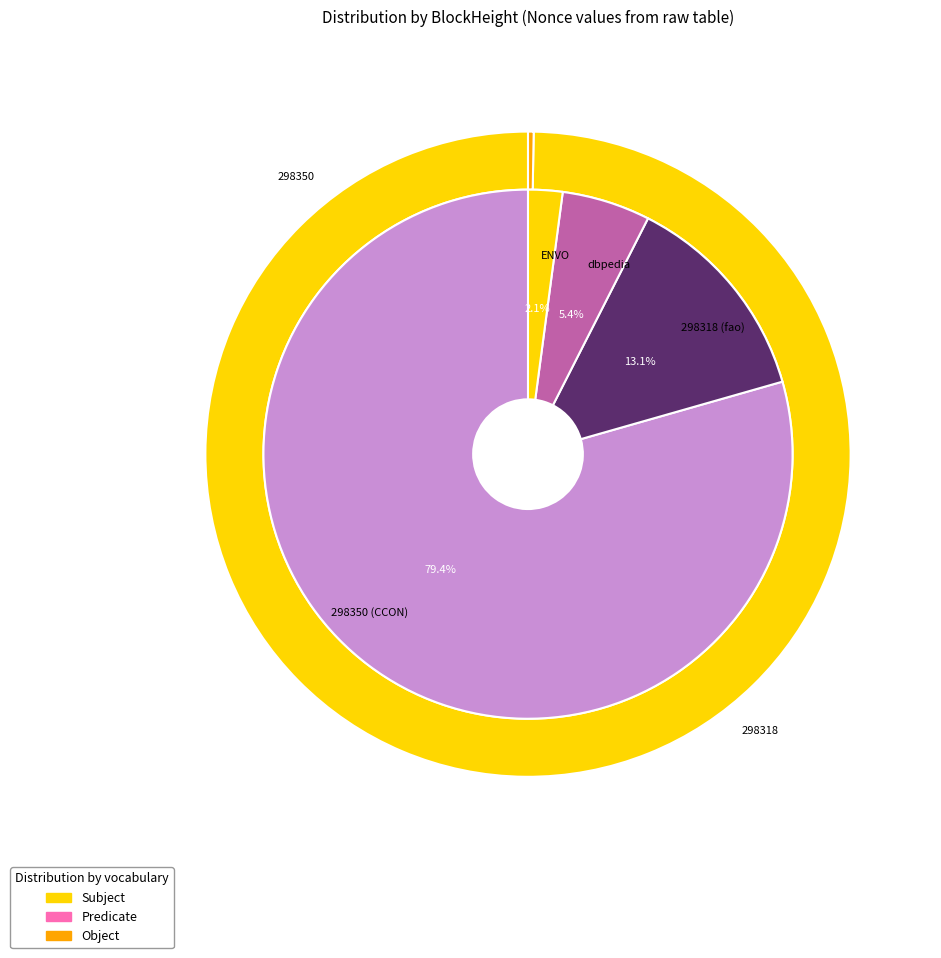

Which category has the smallest portion of the pie?

298350